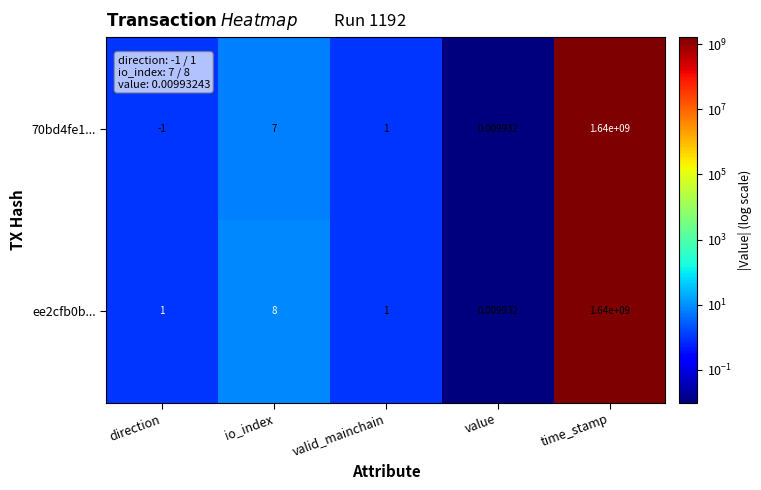

Rank the categories by 70bd4fe1... value from highest to lowest.

time_stamp, io_index, valid_mainchain, value, direction